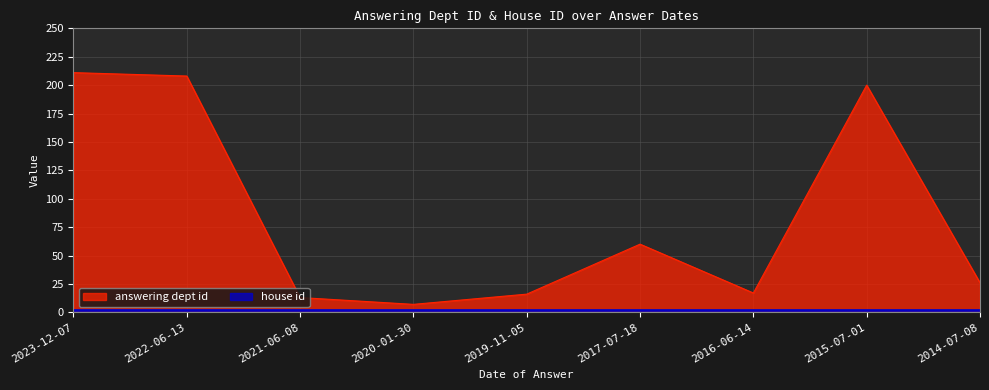

List the labels in order of value, largest first.

2023-12-07, 2022-06-13, 2015-07-01, 2017-07-18, 2014-07-08, 2016-06-14, 2019-11-05, 2021-06-08, 2020-01-30